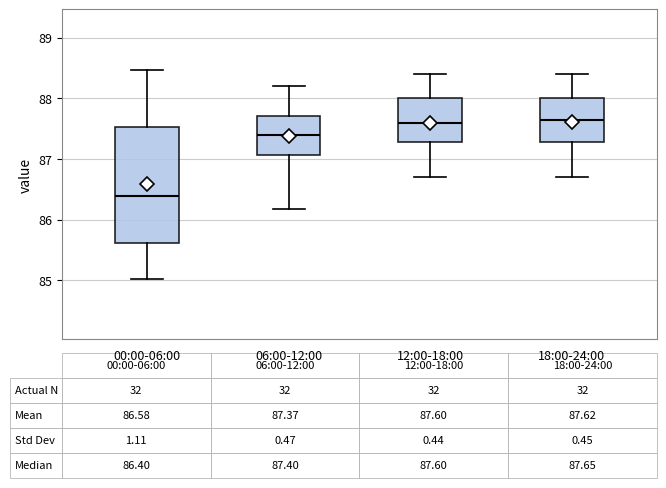

Which box's median line is the lowest?

00:00-06:00